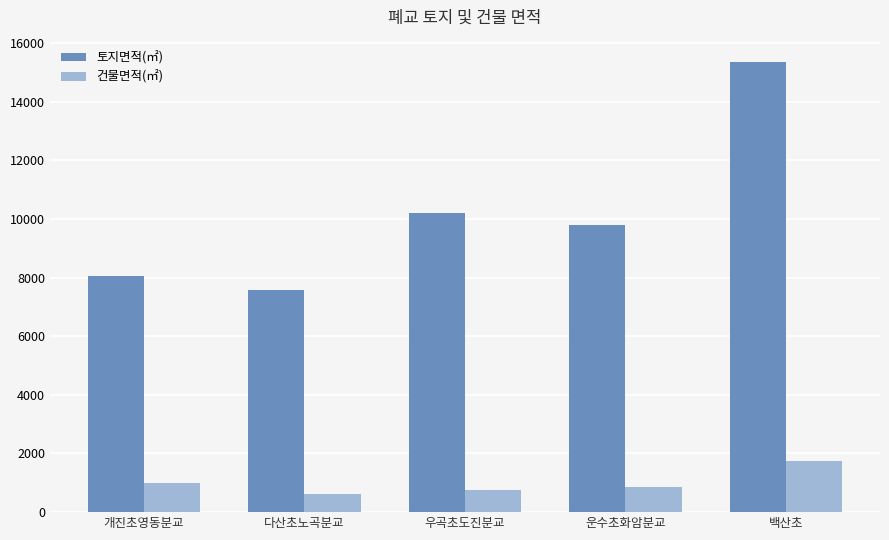

What is the label of the 5th bar from the left?

백산초